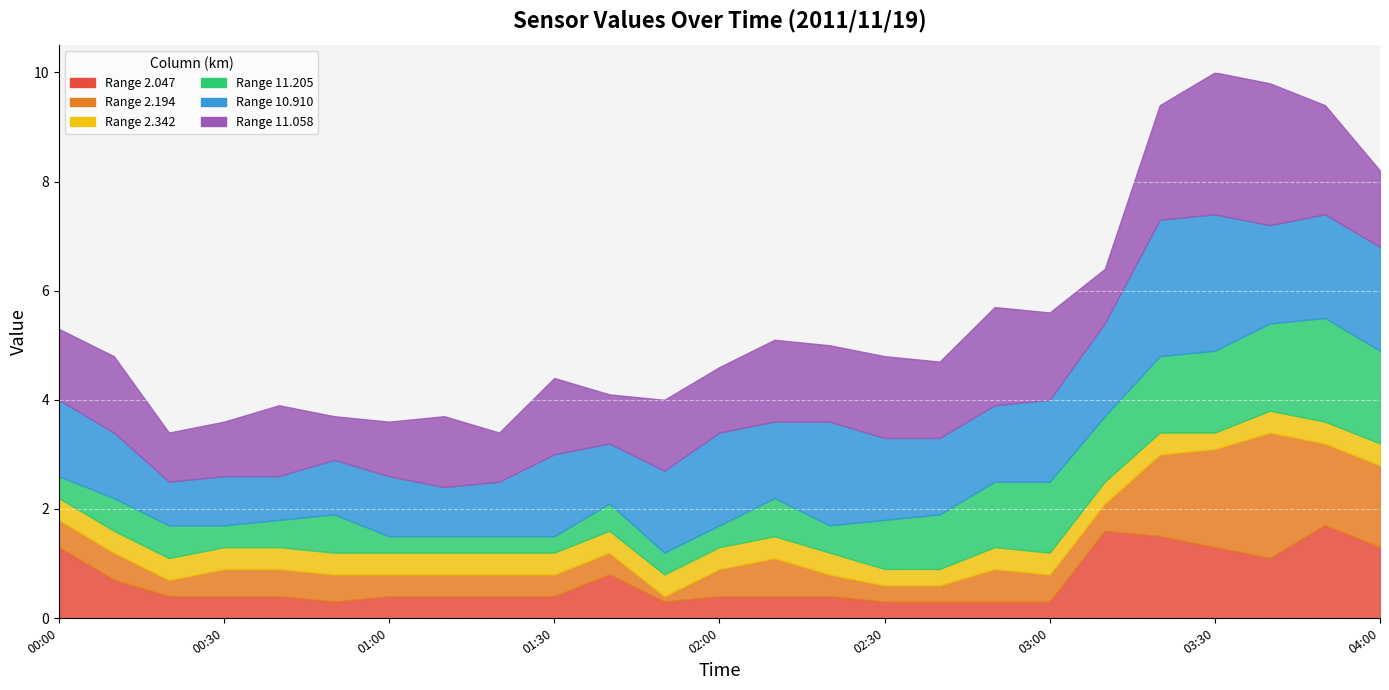

How many intersections are there between 11.058 and 10.910?

9